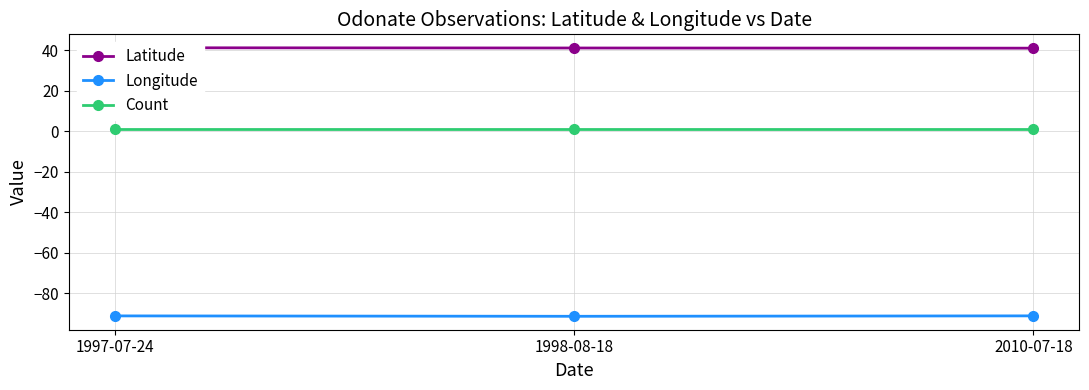

What is the value of the Count point at the 1st from the left?

1.0